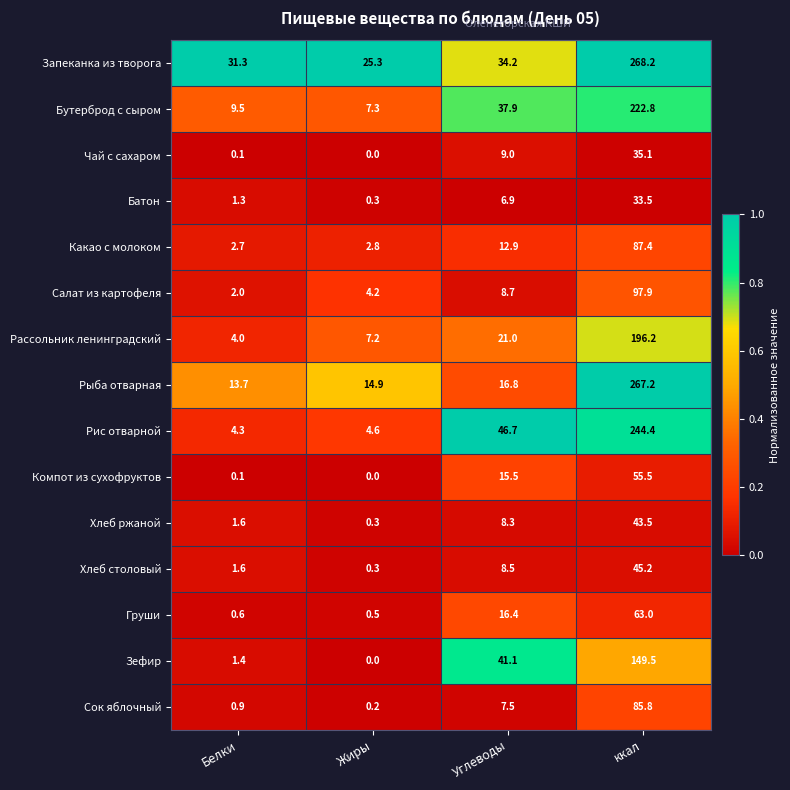

At which label does Компот из сухофруктов reach its peak?

ккал